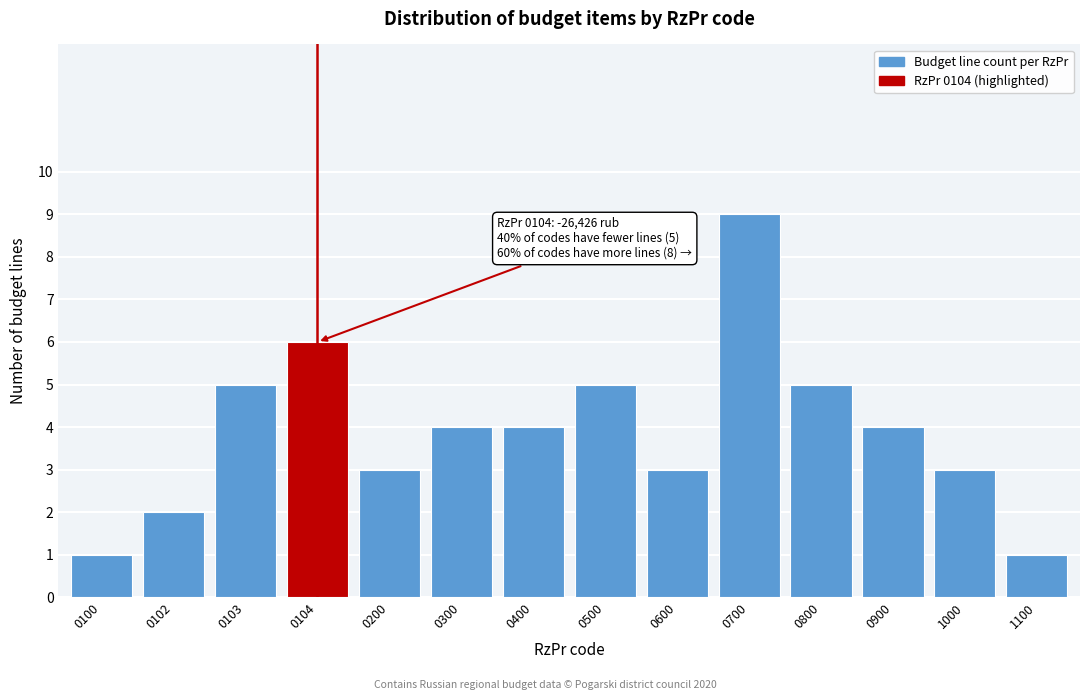

Reading left to right, list all the values displayed in this chart.

1	2	5	6	3	4	4	5	3	9	5	4	3	1